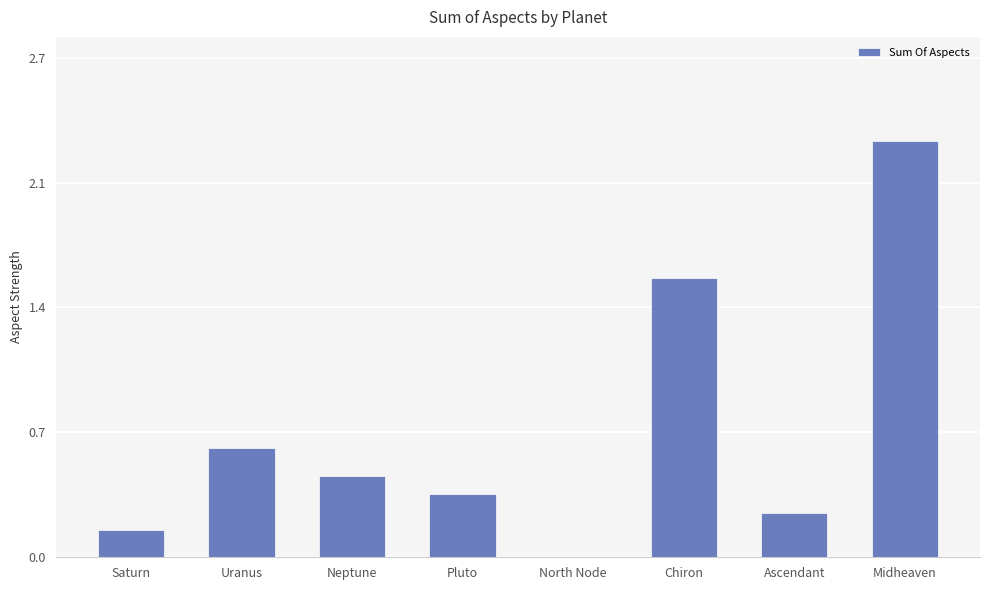

What is the sum of the values at Saturn and Neptune?

0.6